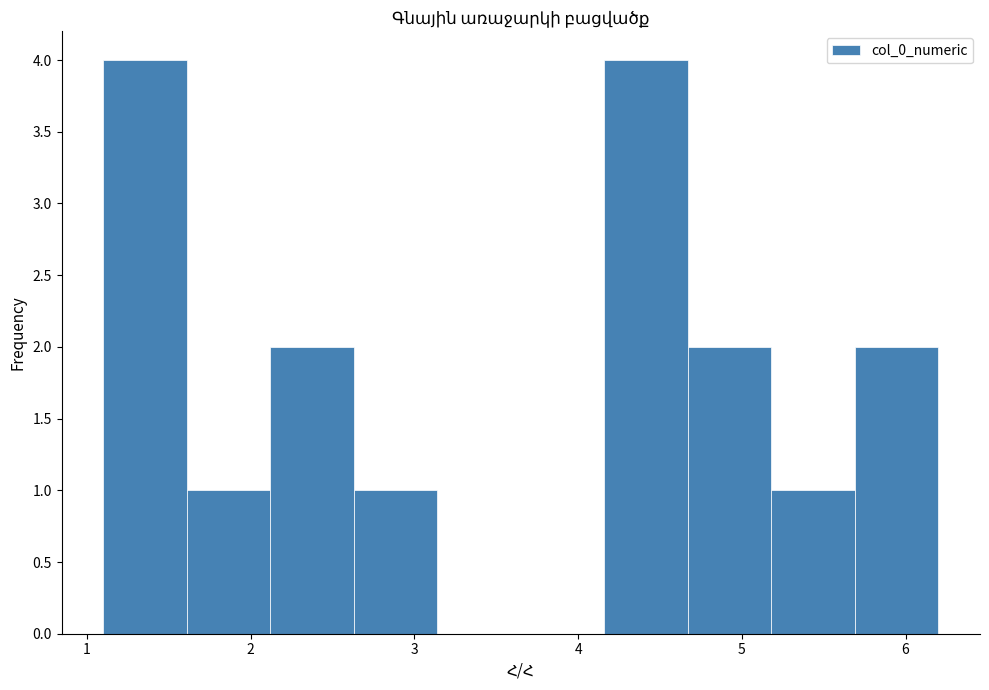

Reading left to right, list every bar in this chart as the range it spans on the x-axis followed by its height. Neither the bar edges nor the heights are printed on the chart, so give them approximately, as read against the axes.

1.10 to 1.61: 4
1.61 to 2.12: 1
2.12 to 2.63: 2
2.63 to 3.14: 1
3.14 to 3.65: 0
3.65 to 4.16: 0
4.16 to 4.67: 4
4.67 to 5.18: 2
5.18 to 5.69: 1
5.69 to 6.20: 2